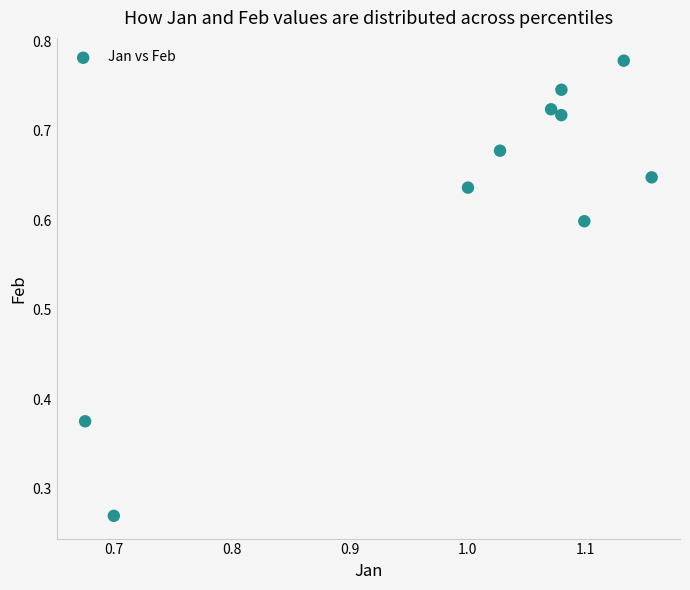

What is the range of Y values (max minus min)?

0.5